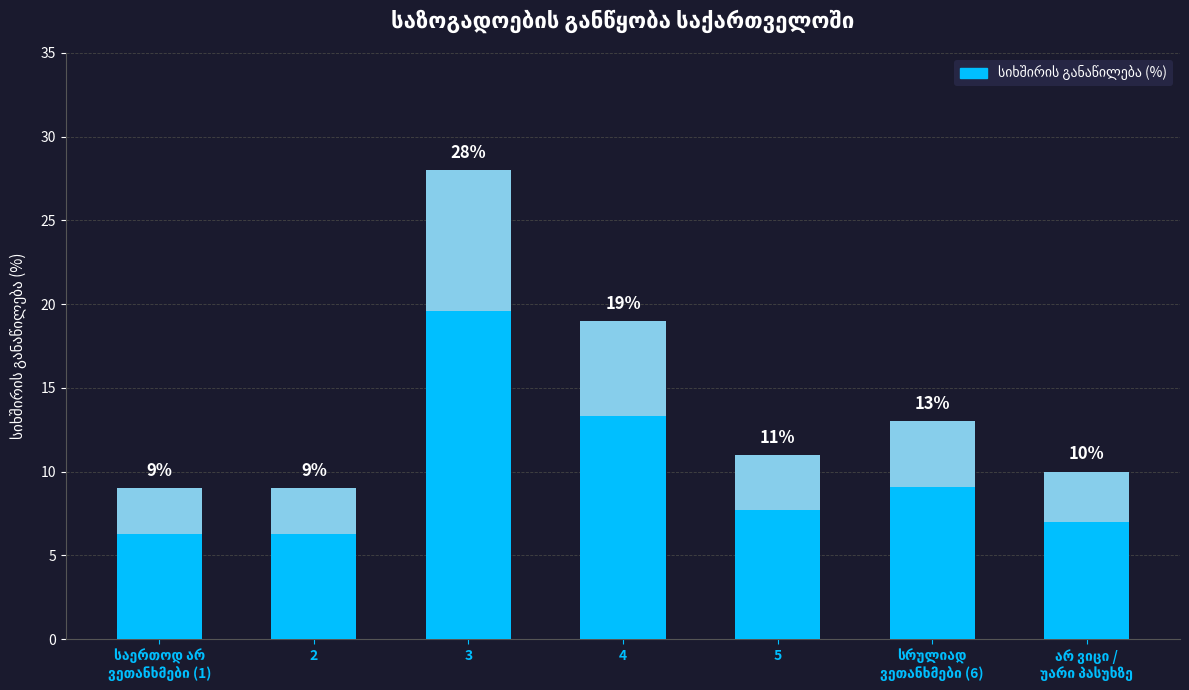

How many data points does each series have?

7